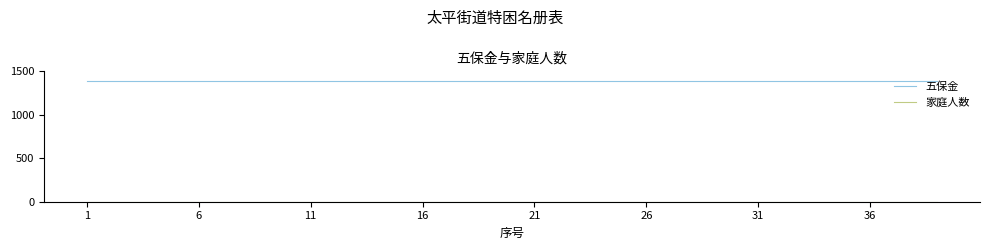

How many distinct data groups are displayed?

2